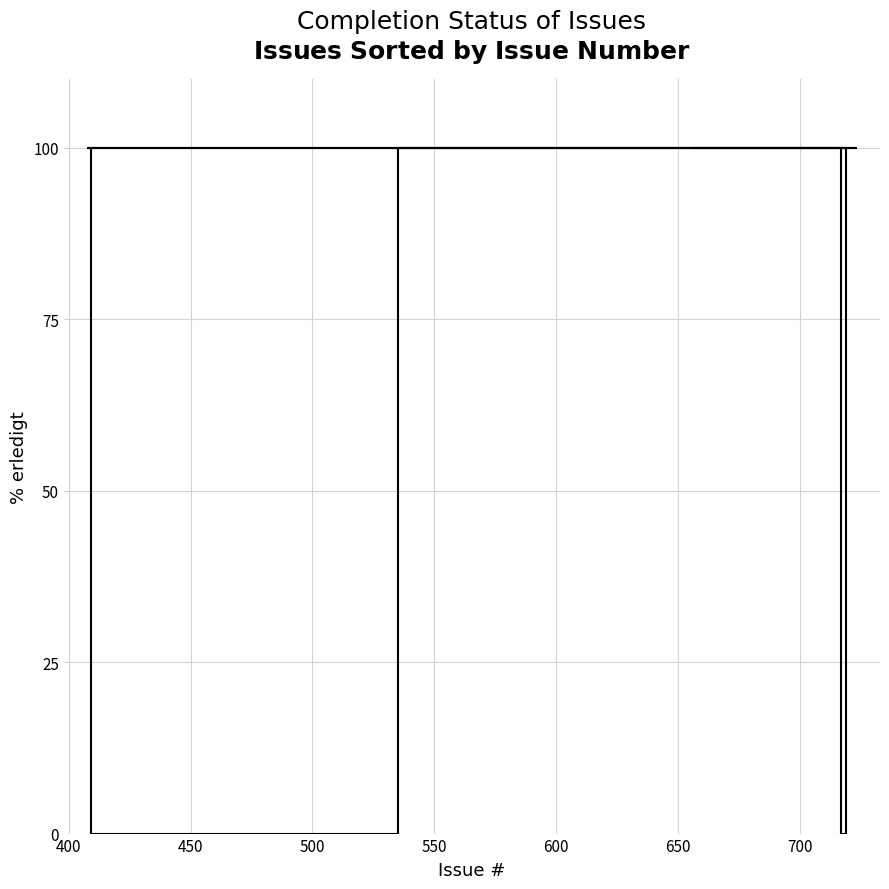

What is the average value?

81